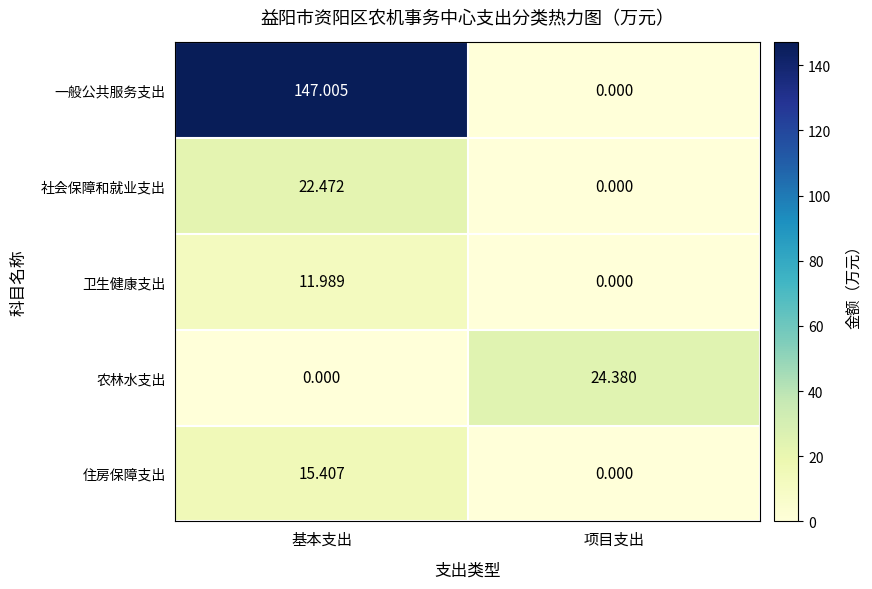

At which label is 社会保障和就业支出 closest to 11?

项目支出